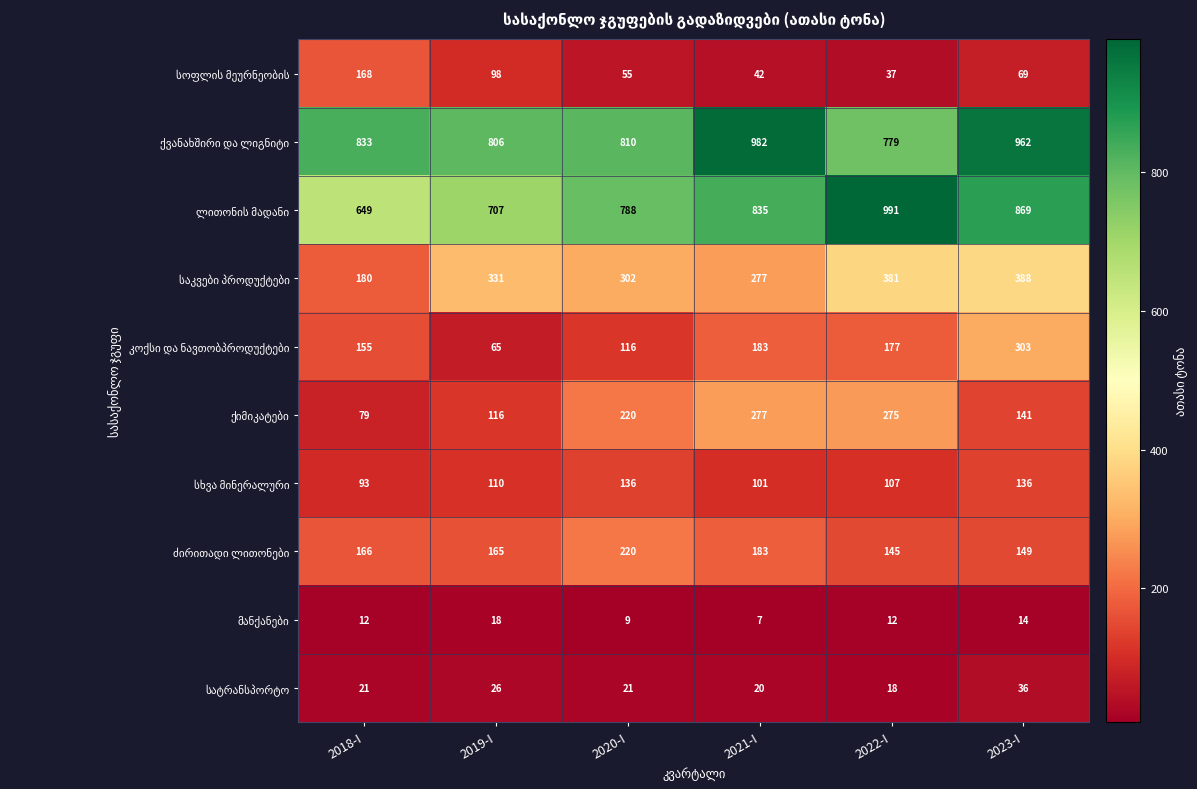

At which category does the chart reach its minimum across all series?

2021-I